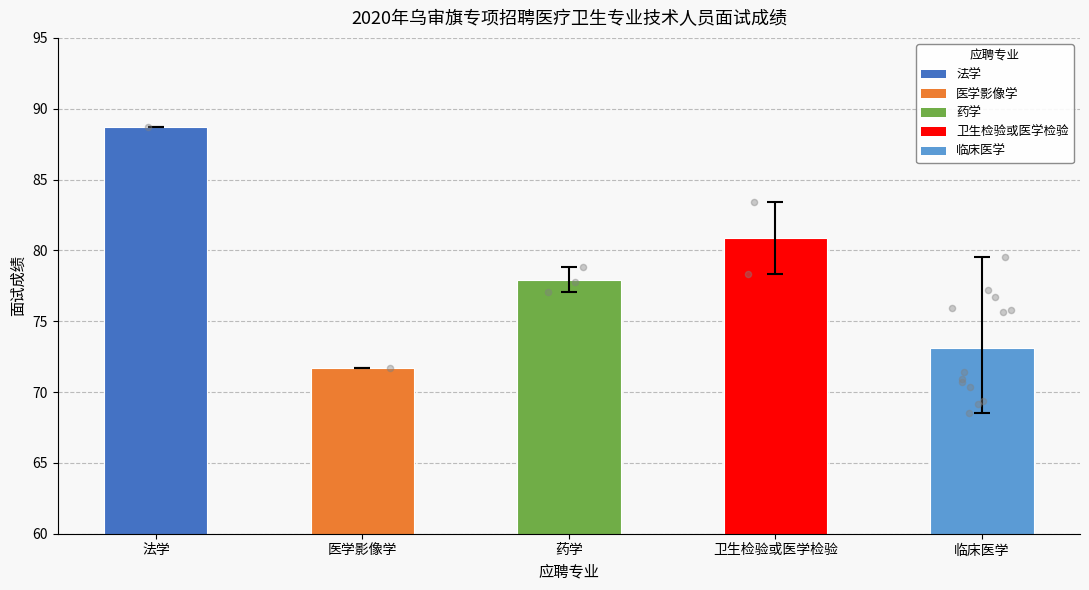

What is the ratio of the value at 卫生检验或医学检验 to the value at 临床医学?

1.1